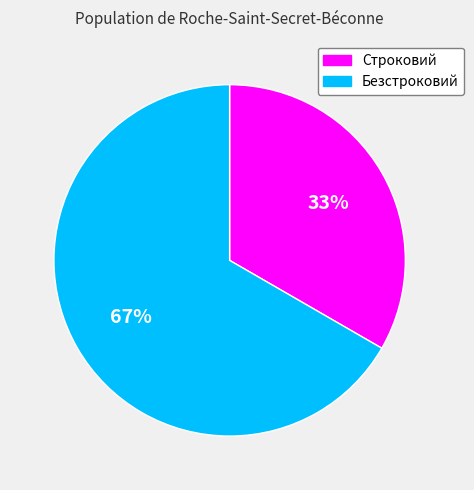

Is the sum of Строковий and Безстроковий greater than half?

Yes